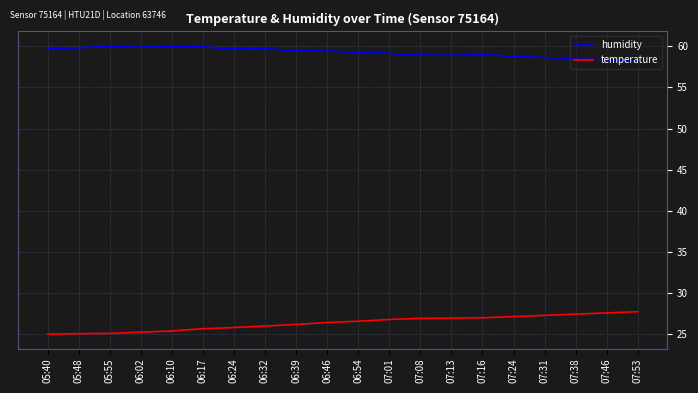

Is the value of humidity at 06:32 greater than the value of temperature at 07:13?

Yes